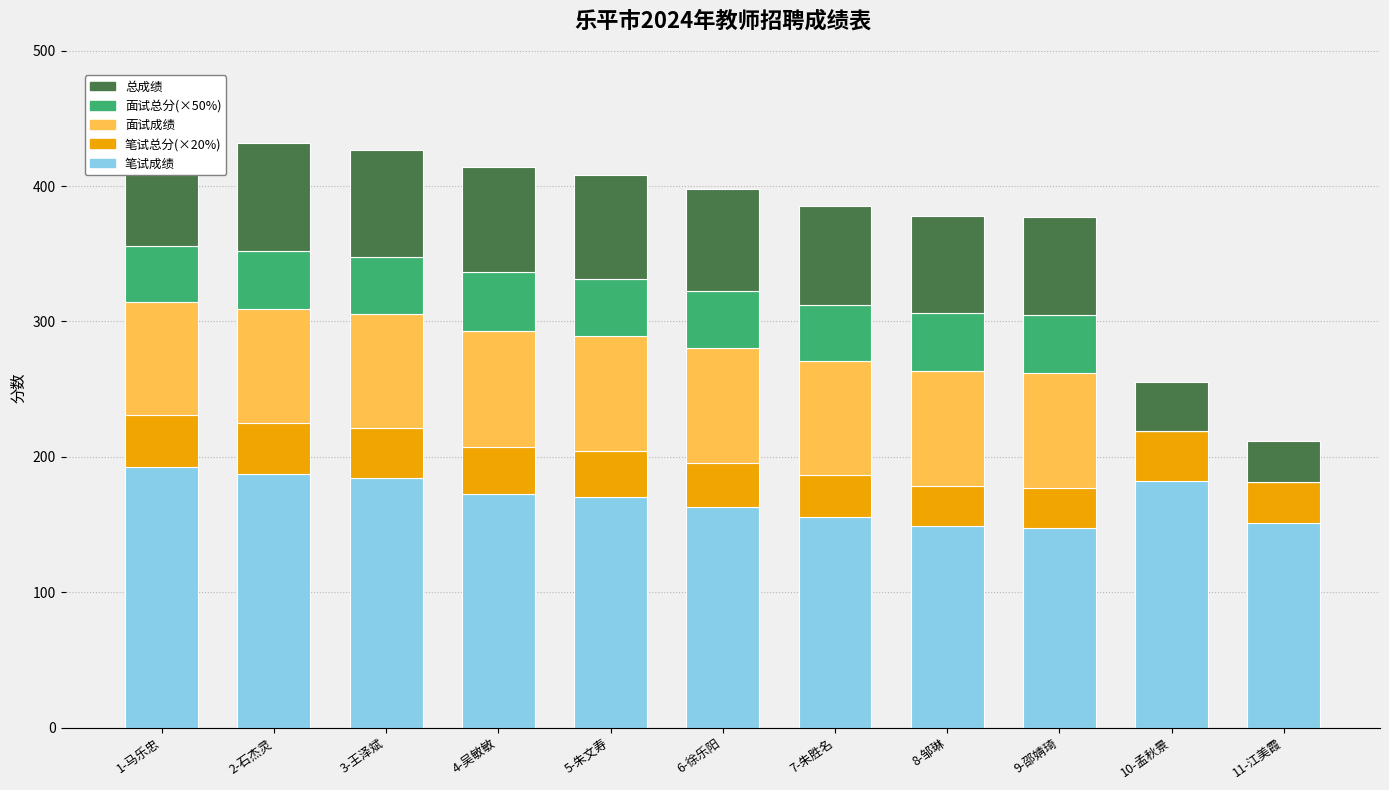

What are all the series names shown in the legend?

笔试成绩, 笔试总分(×20%), 面试成绩, 面试总分(×50%), 总成绩